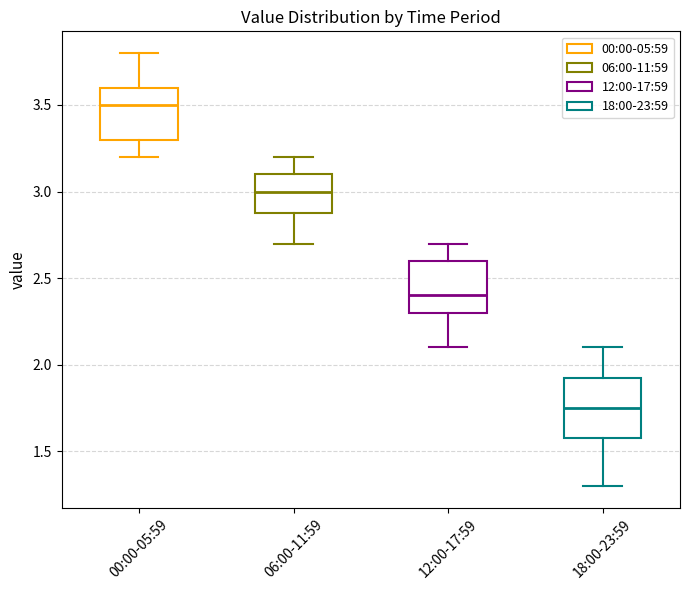

Where does the median line of the box for 12:00-17:59 sit on the y-axis? The values are not printed on the chart, so give them approximately, as read against the axis.

2.40